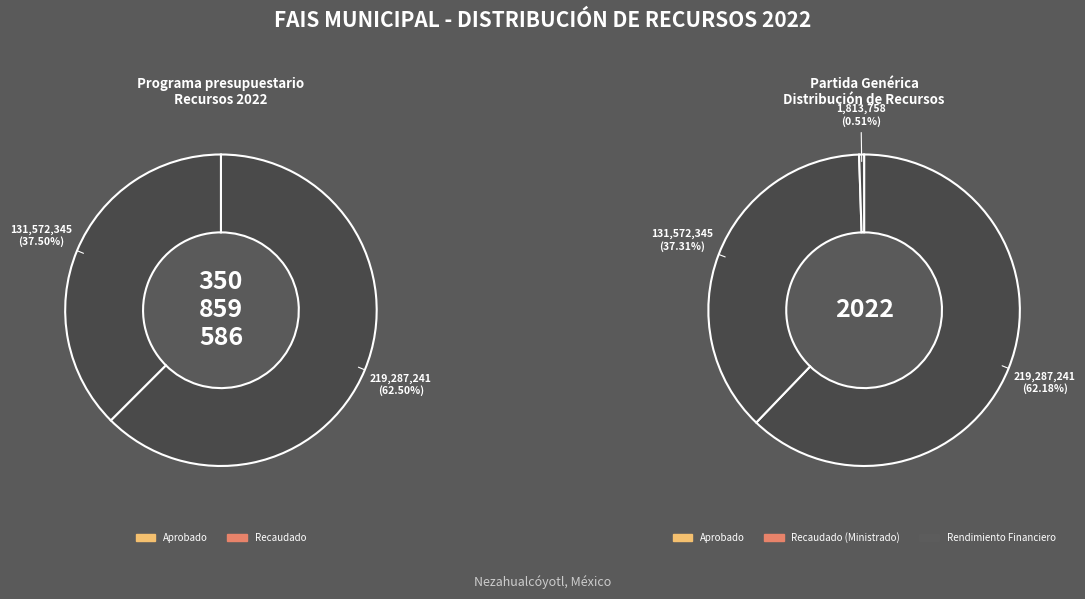

Rank the categories by Recaudado (Ministrado) value from lowest to highest.

Programa presupuestario, Partida genérica